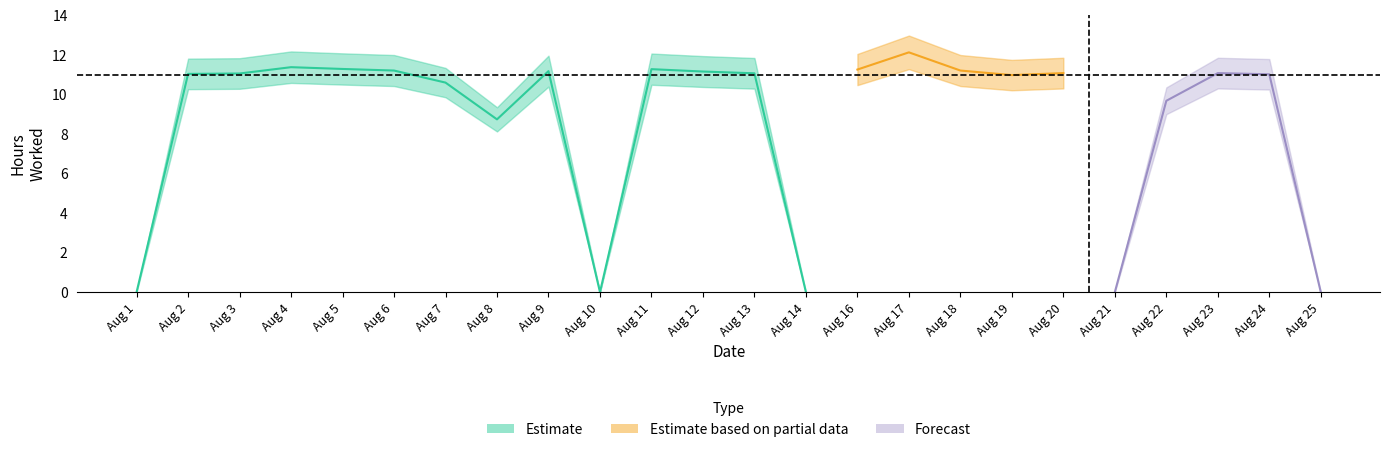

What is the change in value from 6 to 10?

-11.2